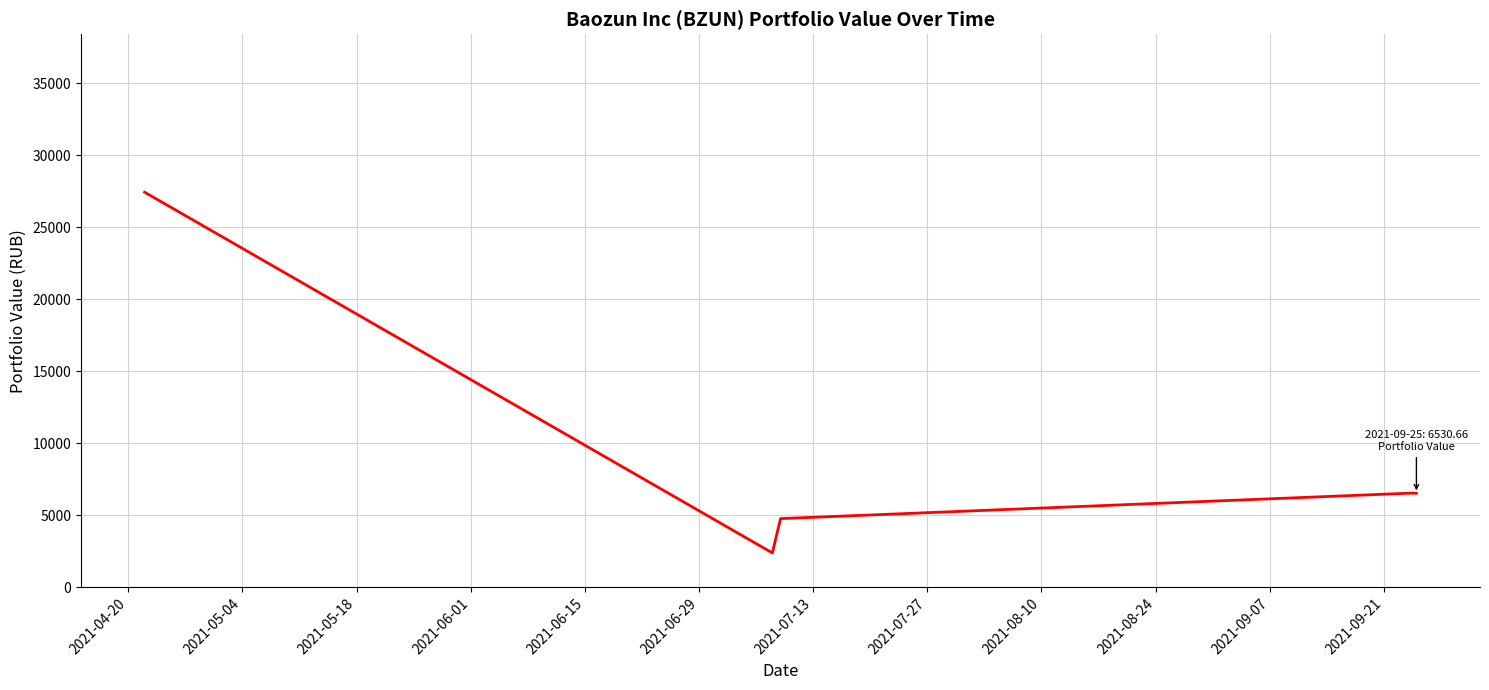

What is the maximum value shown in the chart?

27433.9